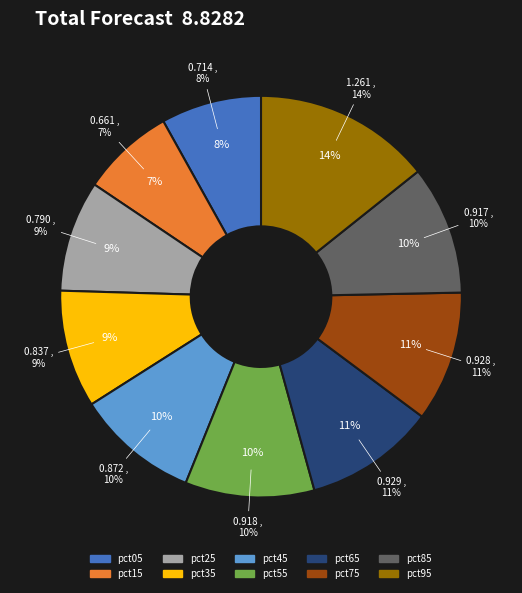

What percentage is the pct95 slice, to the nearest percent?

14%